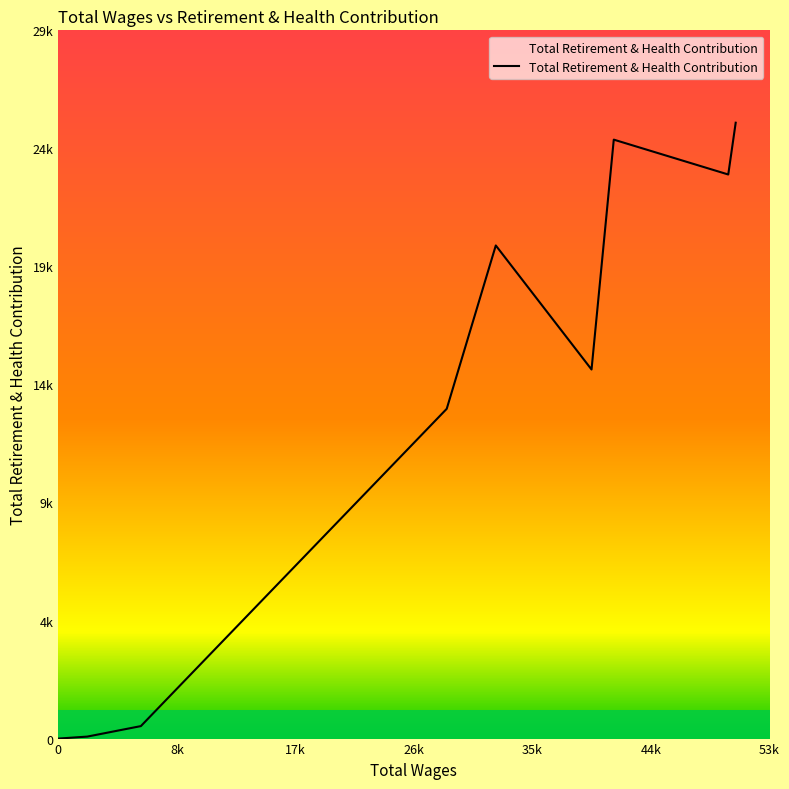

Is this an area chart (filled region under the line)?

Yes